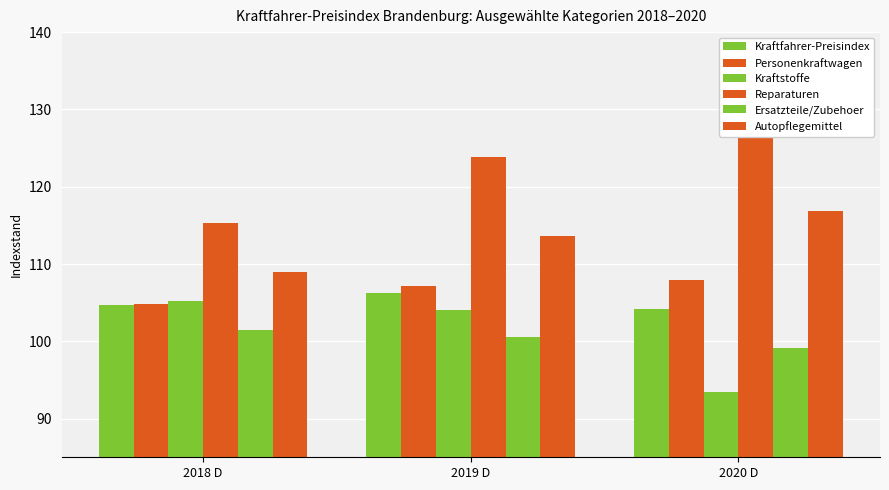

What are all the series names shown in the legend?

Kraftfahrer-Preisindex, Personenkraftwagen, Kraftstoffe, Reparaturen, Ersatzteile/Zubehoer, Autopflegemittel